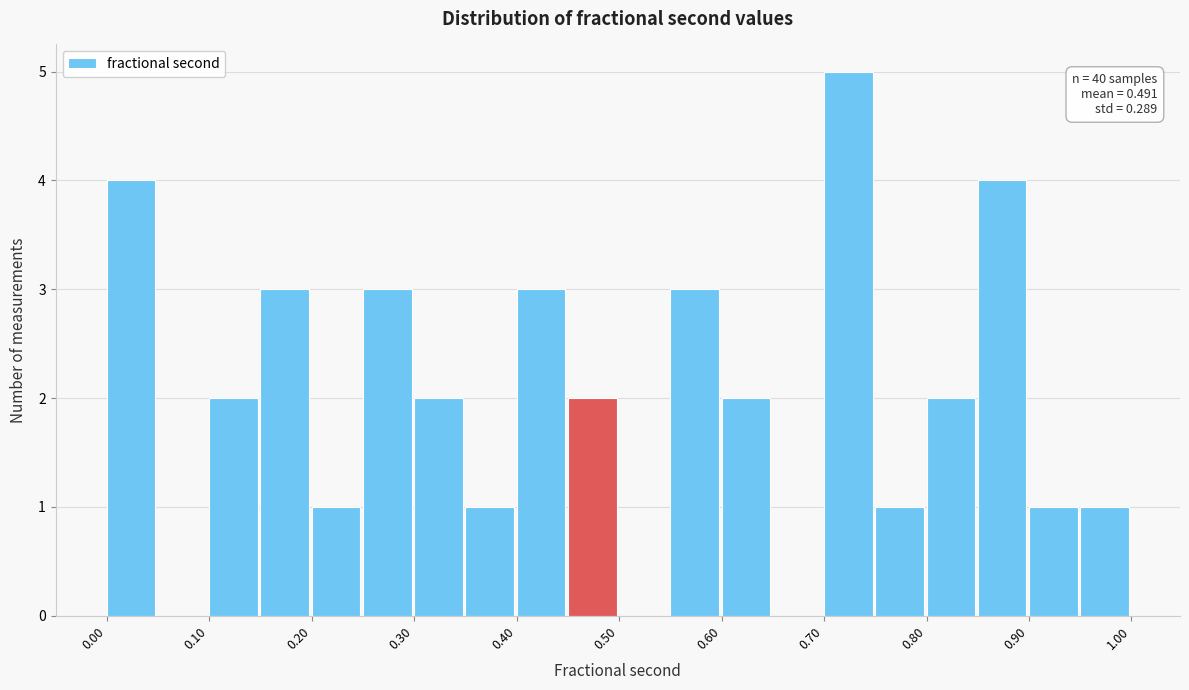

Over which range of the x-axis is the bar tallest?

0.70 to 0.75